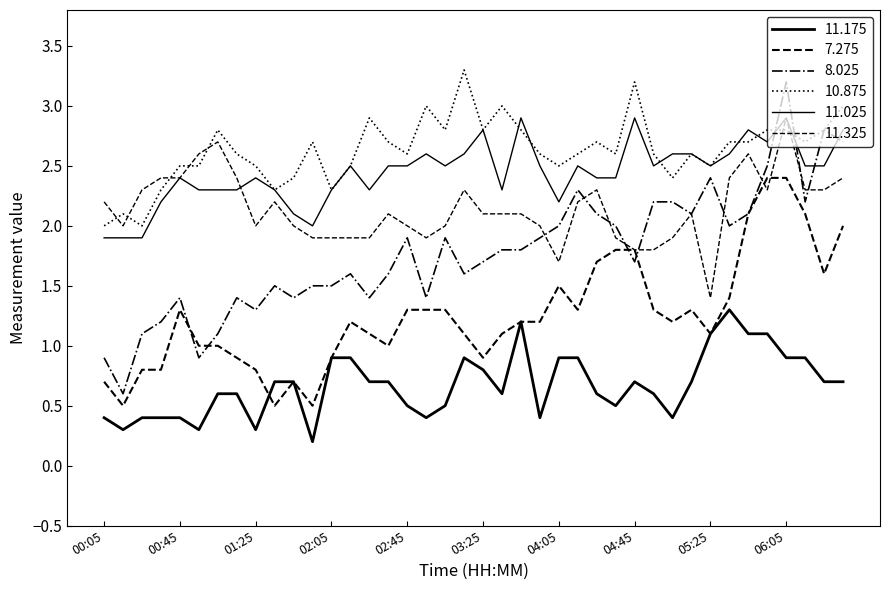

Does the chart display data point markers on the line(s)?

No